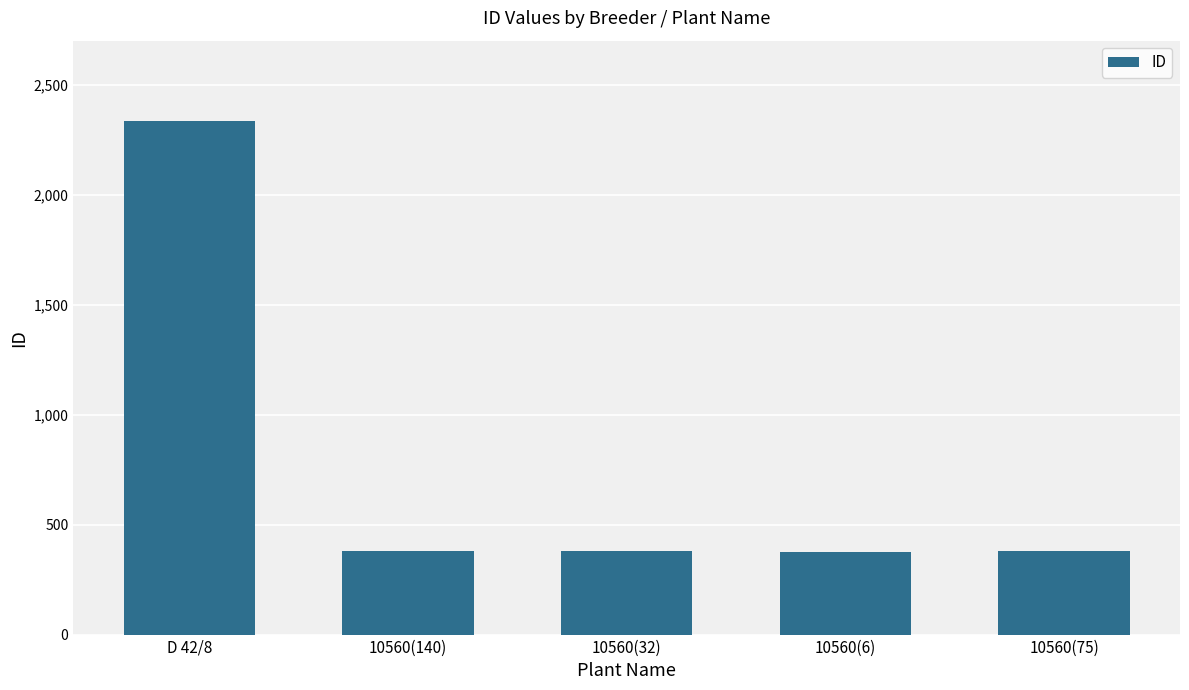

What is the difference between the maximum and minimum values?

1957